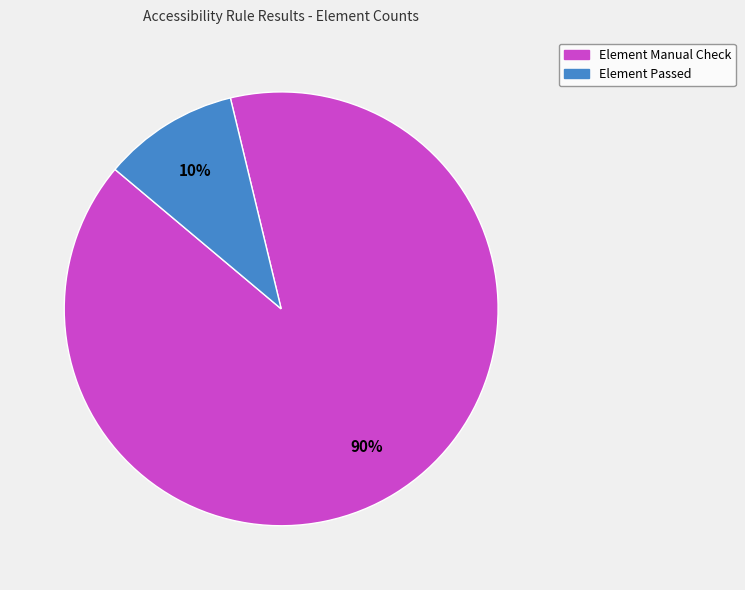

Does any single category account for the majority?

Yes